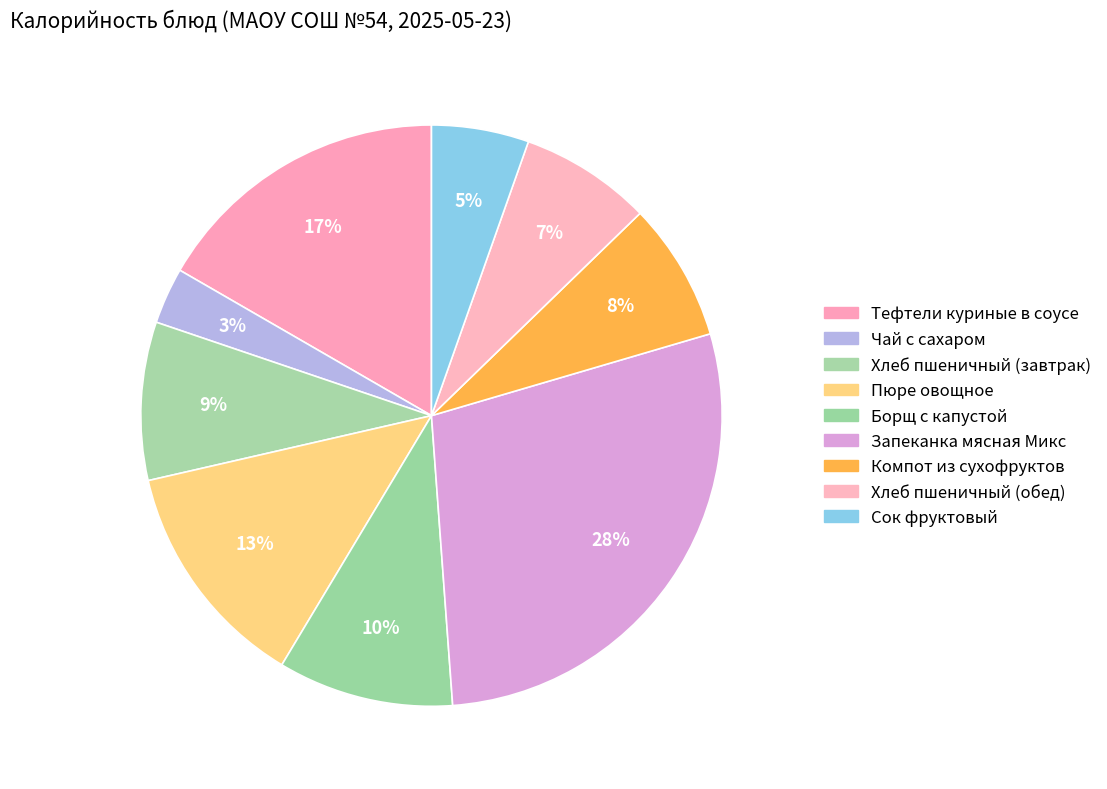

Which has a higher value, Хлеб пшеничный (обед) or Запеканка мясная Микс?

Запеканка мясная Микс